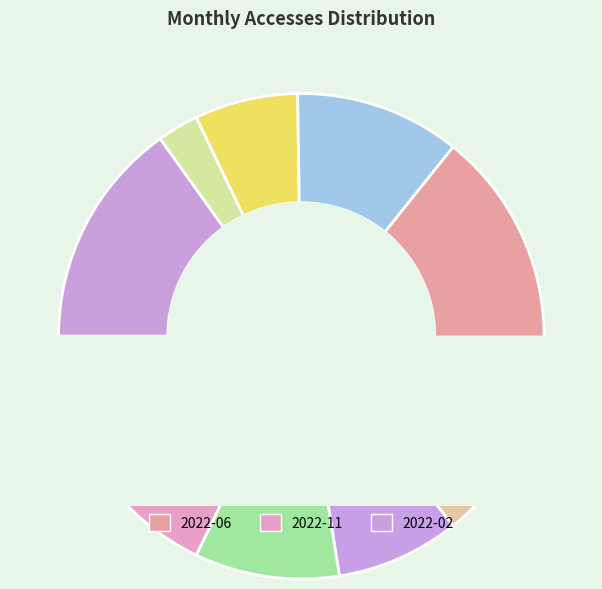

What percentage is NOT represented by 2022-07?

95.9%